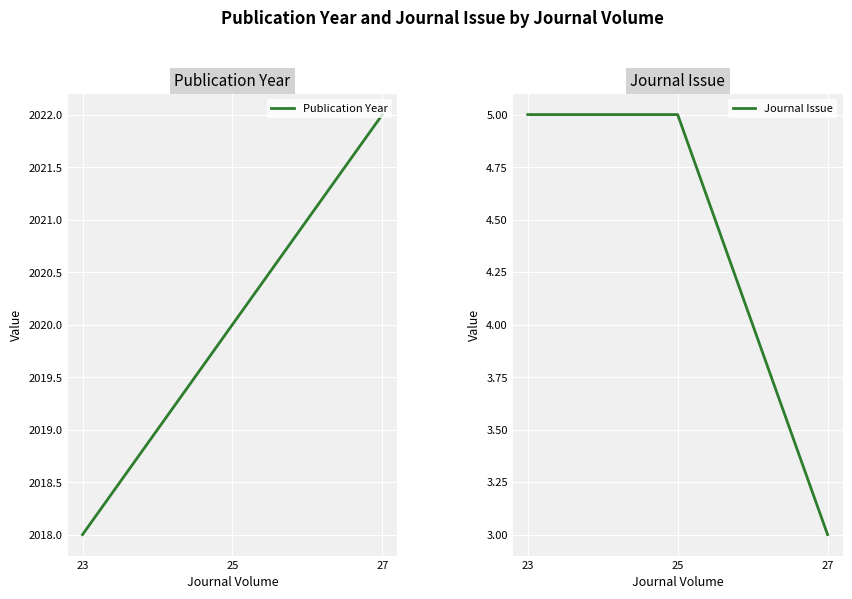

True or false: Publication Year has a value of 2917 at 25.

False